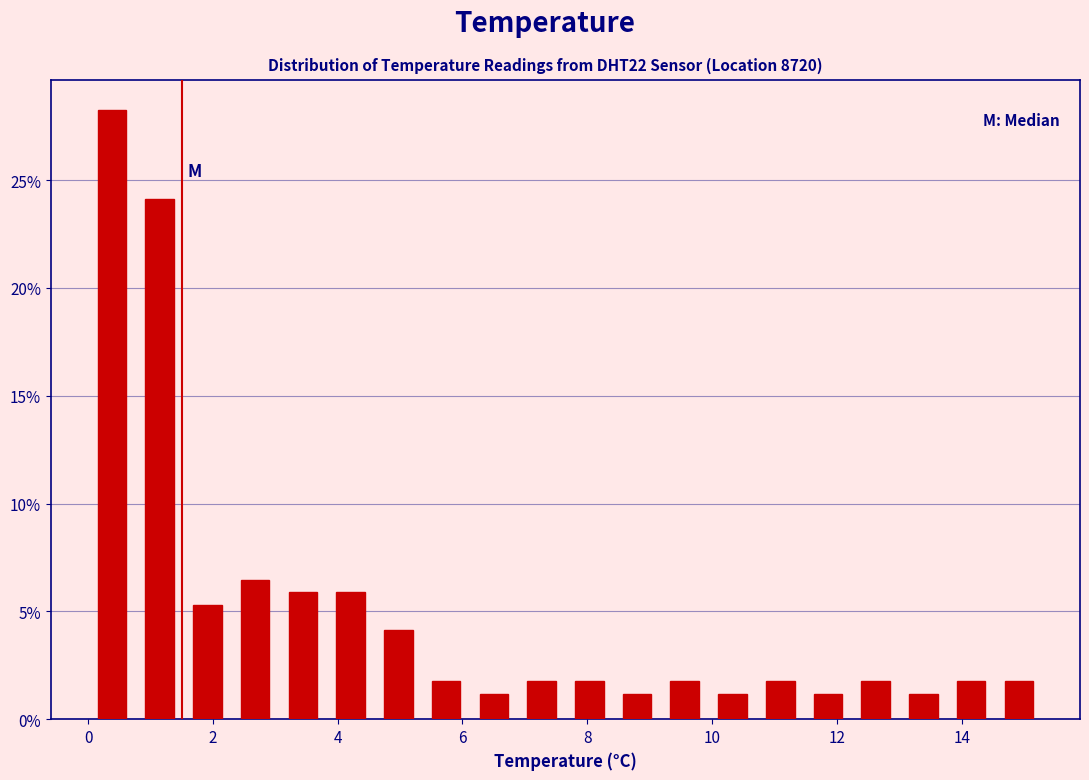

Around what value on the x-axis is the tallest bar? Give the approximate position of its centre, as read against the axis.

0.4